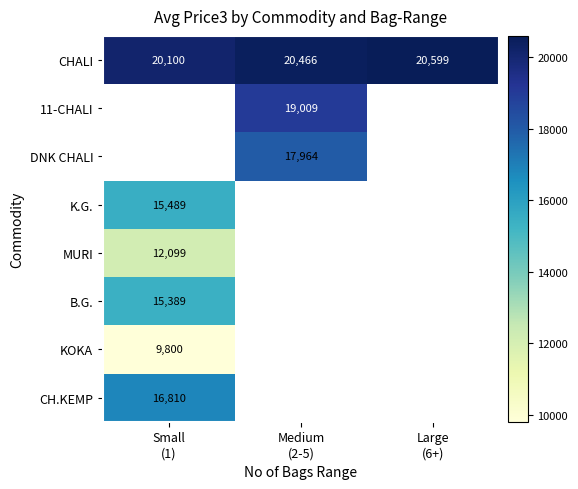

The CHALI series shows 20598.8 at Large (6+). True or false?

True